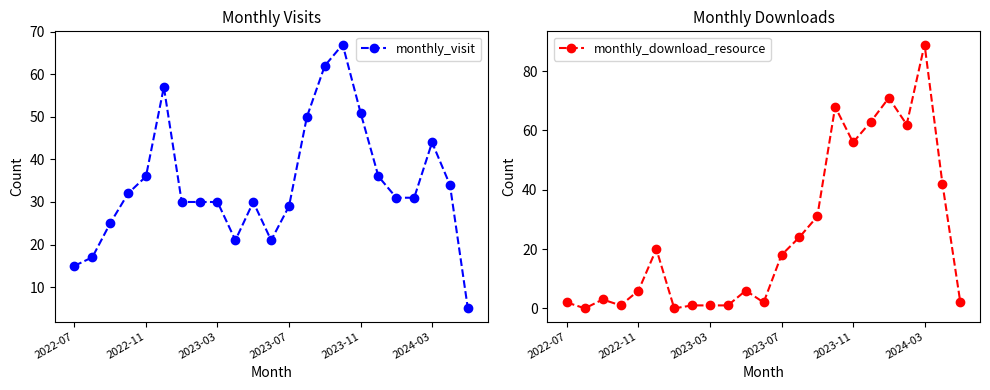

What is the difference between the maximum and minimum values in the monthly_download_resource series?

89